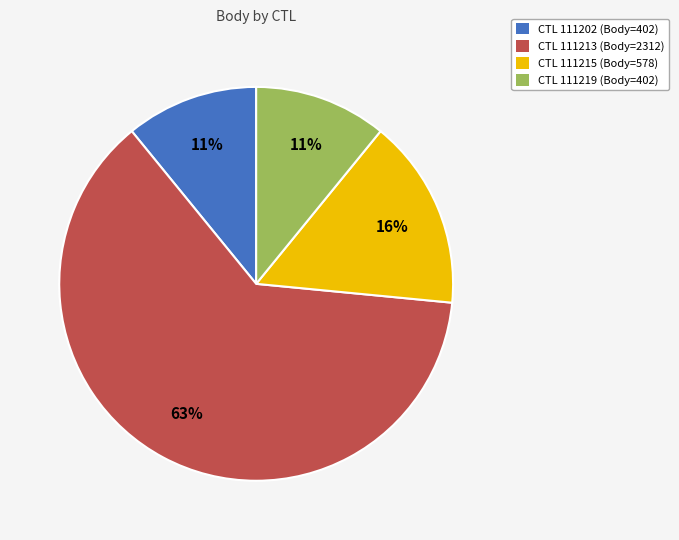

How many segments does this pie chart have?

4